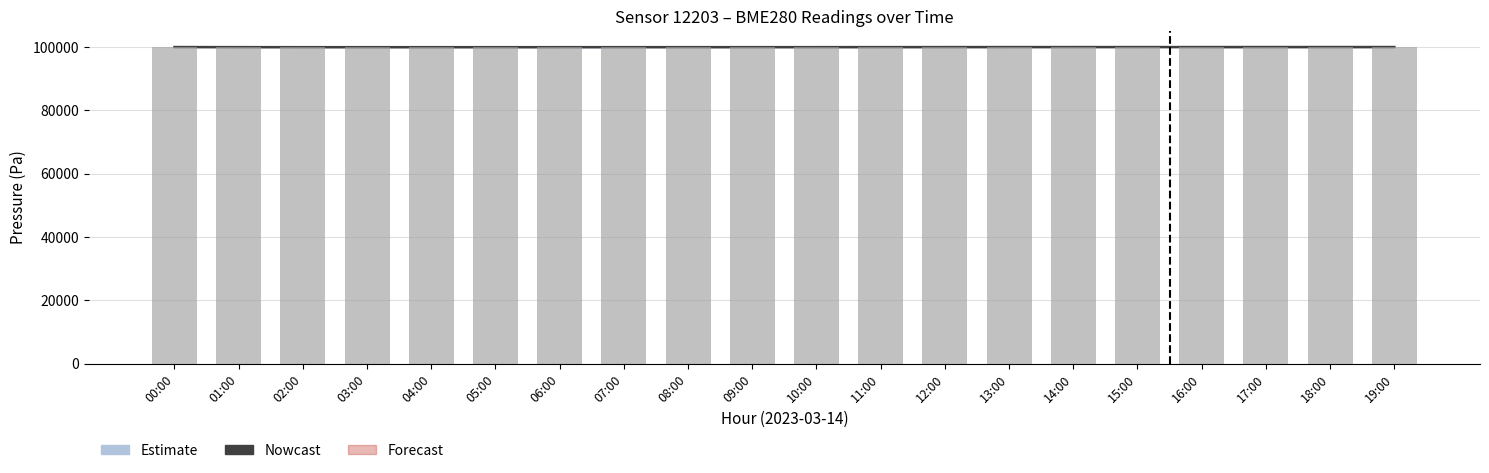

What is the label of the 9th bar from the left?

08:00